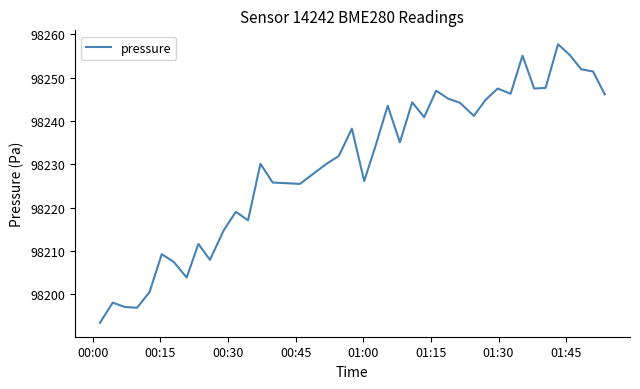

What is the difference between the maximum and minimum values?

64.3